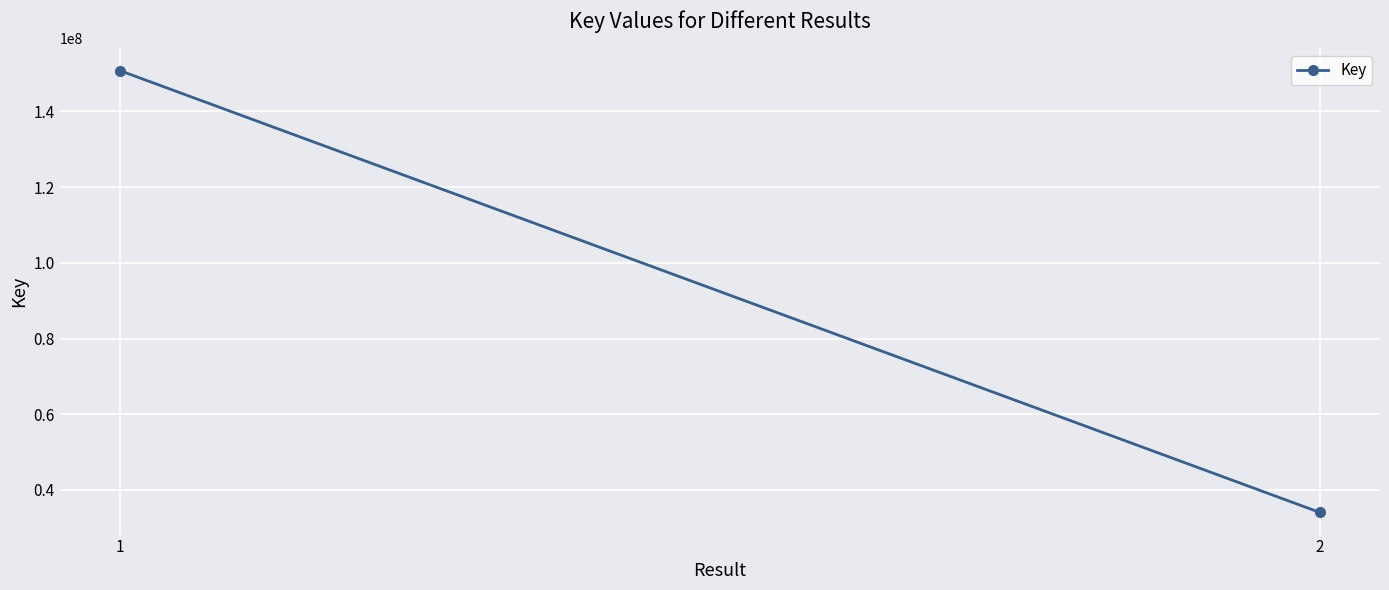

What is the average value?

92415008